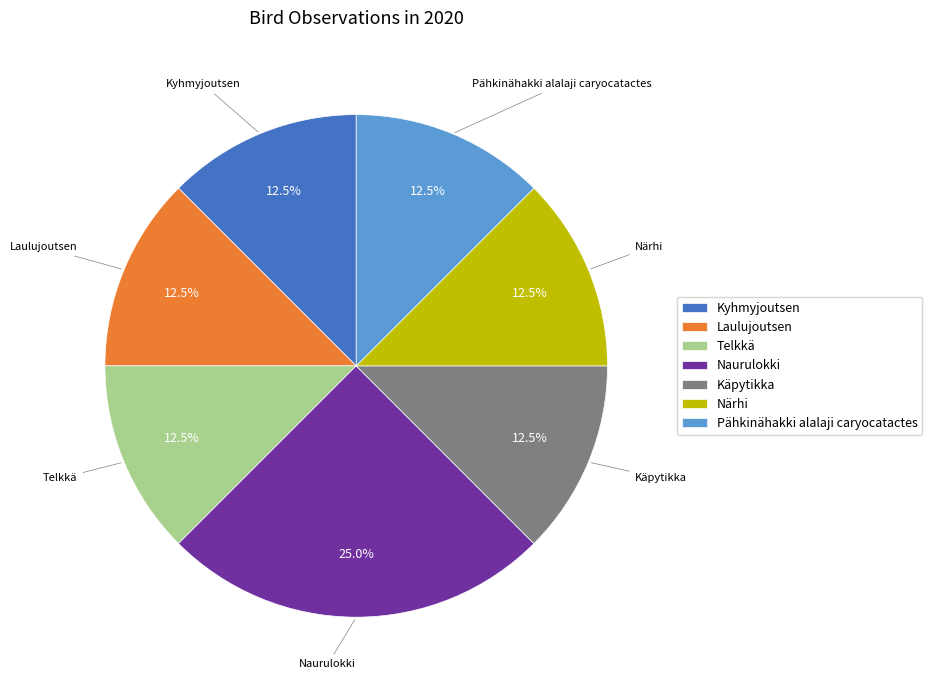

To the nearest percent, what is the average slice percentage?

14%